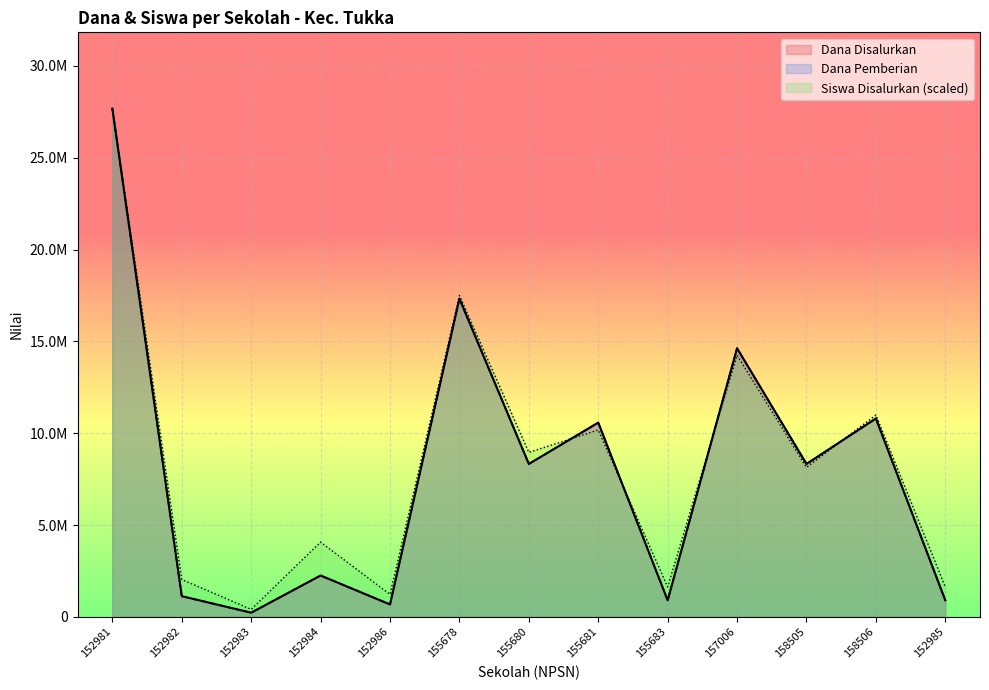

Reading right to left, extract all data points from this chart.

Dana Disalurkan: 900000.0	10800000.0	8325000.0	14625000.0	900000.0	10575000.0	8325000.0	17325000.0	675000.0	2250000.0	225000.0	1125000.0	27675000.0
Dana Pemberian: 900000.0	10800000.0	8325000.0	14625000.0	900000.0	10575000.0	8325000.0	17325000.0	675000.0	2250000.0	225000.0	1125000.0	27675000.0
Siswa Disalurkan: 1627941.2	10988602.9	8139705.9	14244485.3	1627941.2	10174632.4	8953676.5	17500367.6	1220955.9	4069852.9	406985.3	2034926.5	27675000.0